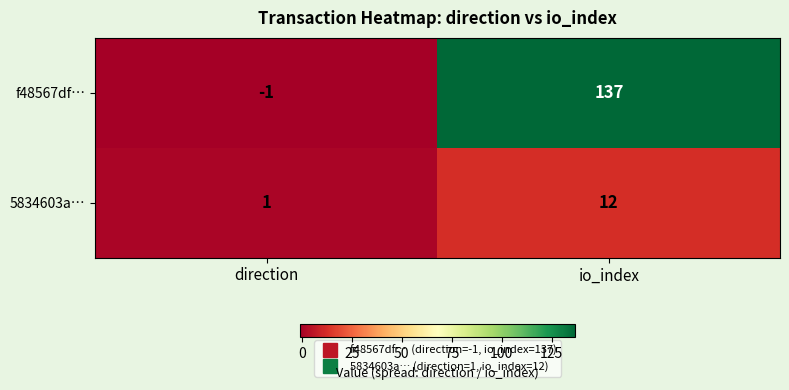

At which category does the chart reach its minimum across all series?

direction